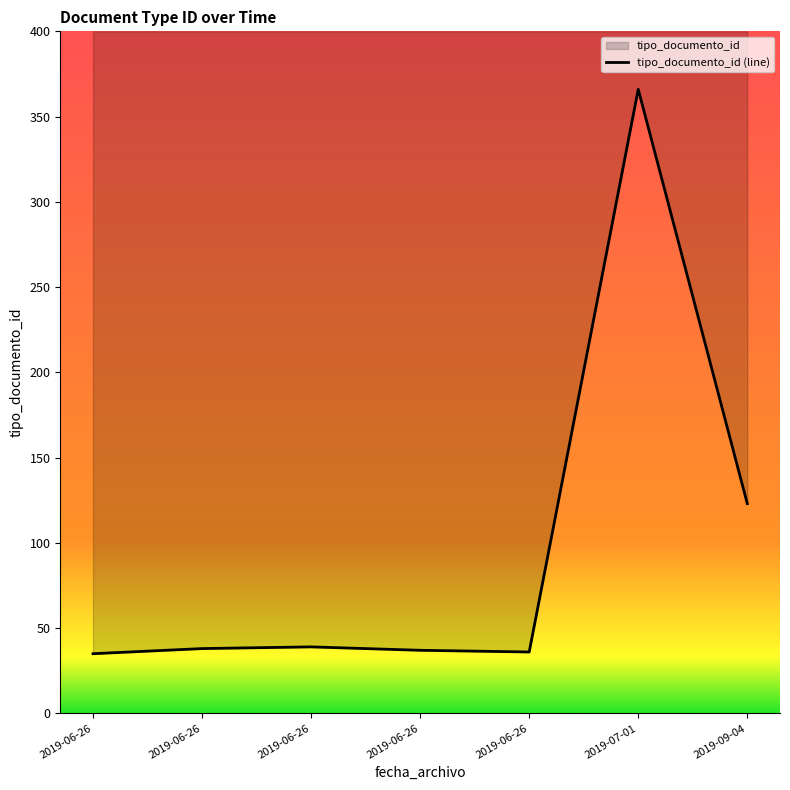

Rank the categories by value from highest to lowest.

2019-07-01 17:01:13, 2019-09-04 08:16:30, 2019-06-26 10:12:58, 2019-06-26 10:12:43, 2019-06-26 10:13:08, 2019-06-26 11:01:49, 2019-06-26 10:12:35